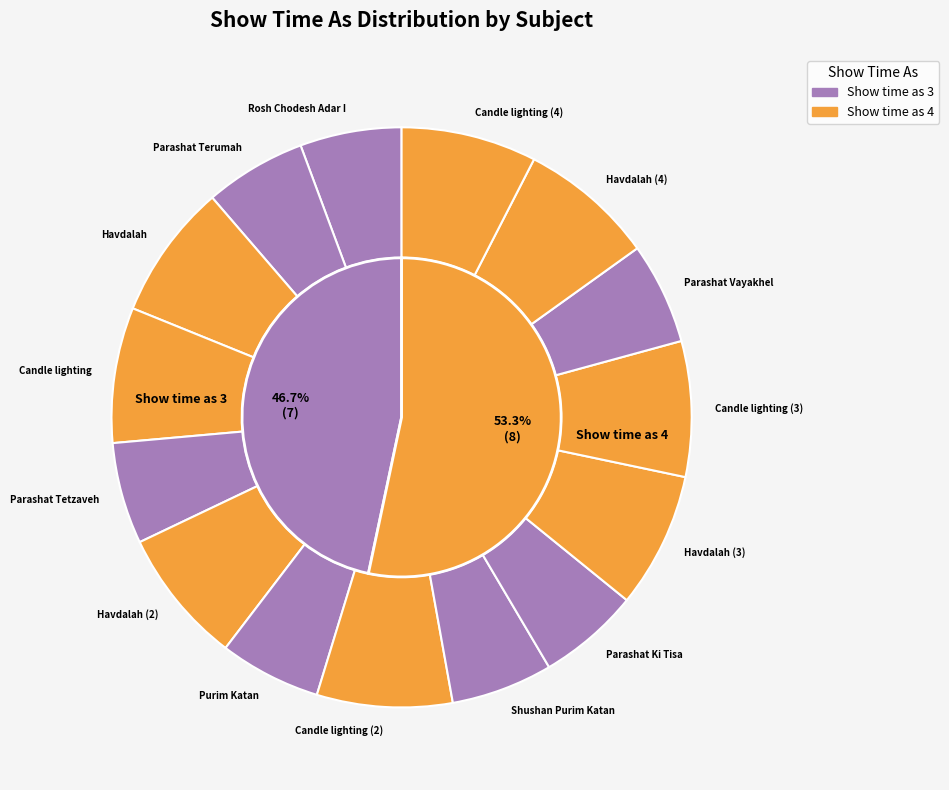

Combined, do Purim Katan and Havdalah (4) account for over 50%?

No